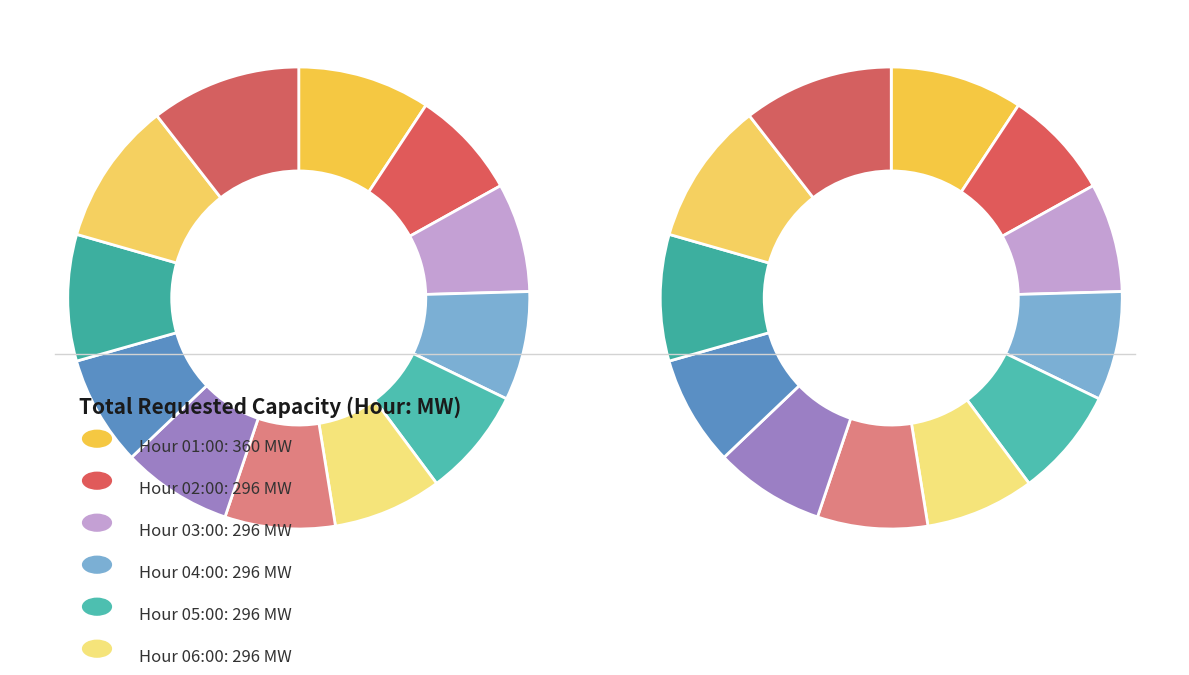

Is it true that 21:00 is 4% of the pie?

True